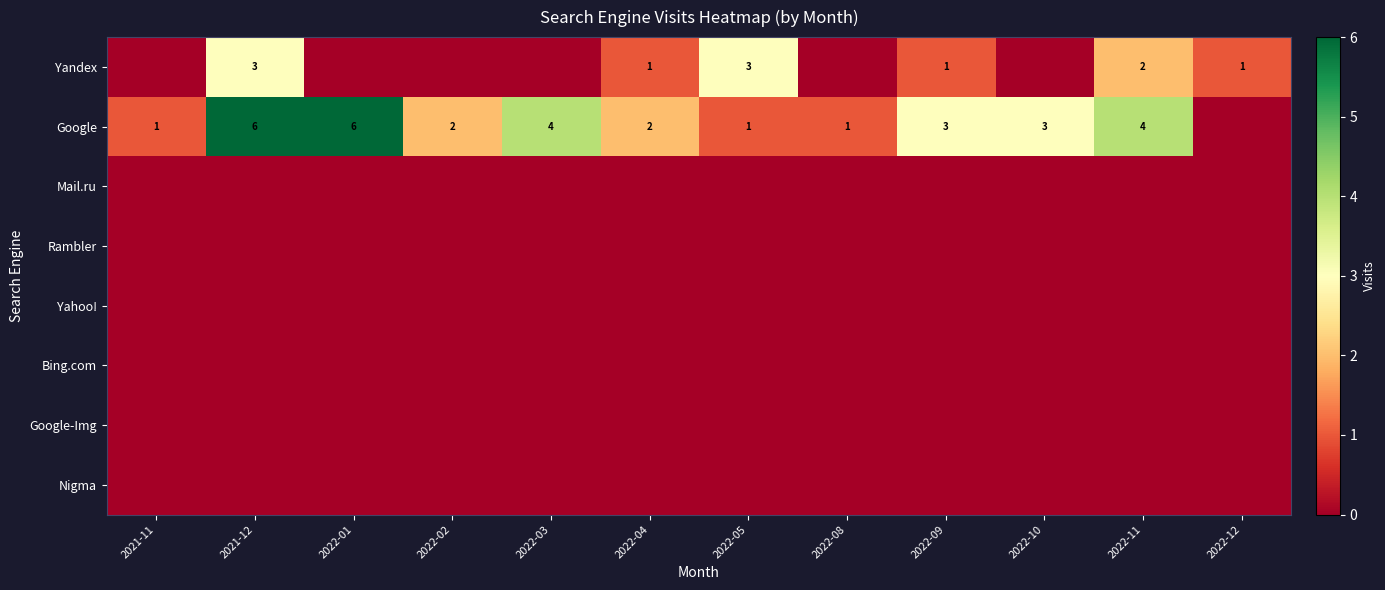

Is it true that Google equals 2 at 2022-04?

True